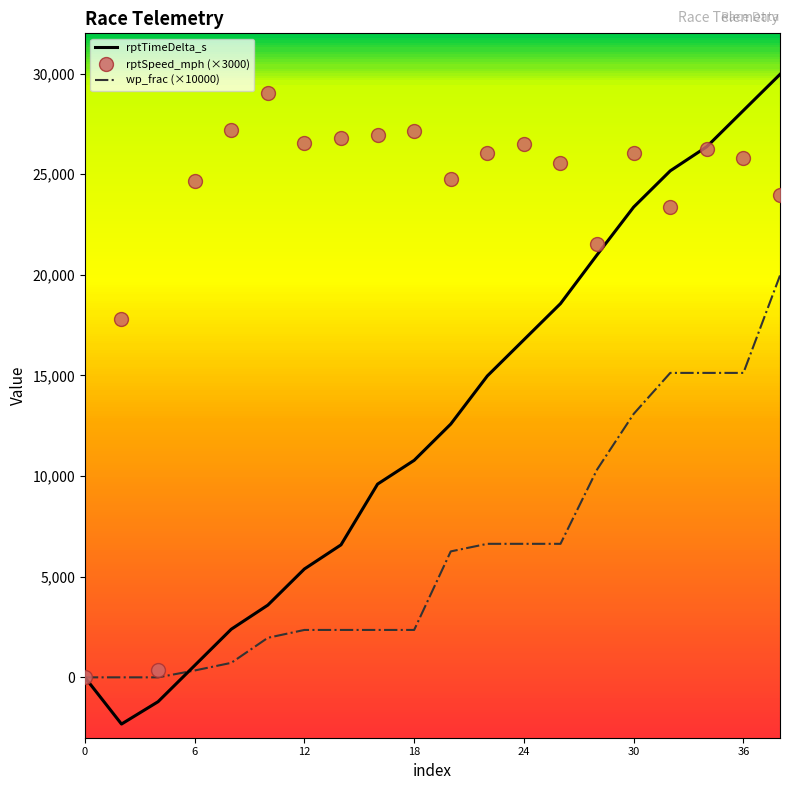

What is the minimum value for rptTimeDelta_s?

-2321.0